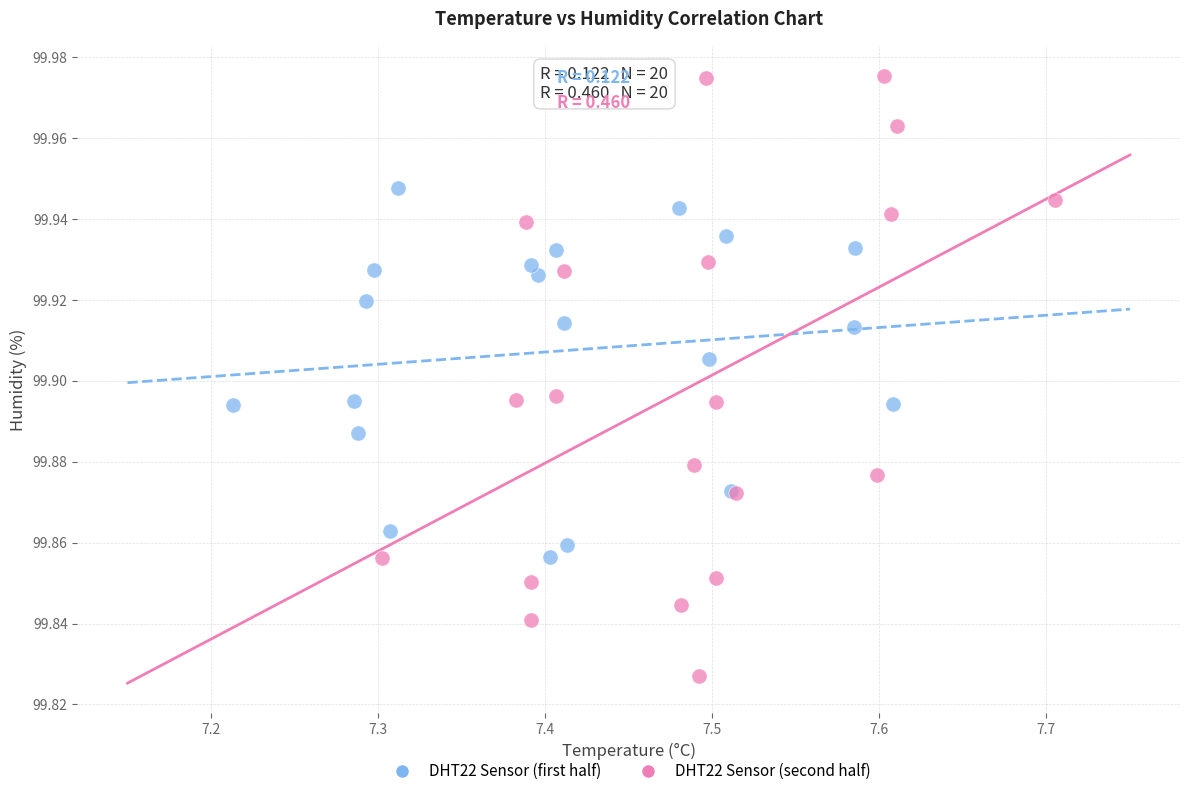

Which series contains the lowest Y value?

DHT22 Sensor (second half)